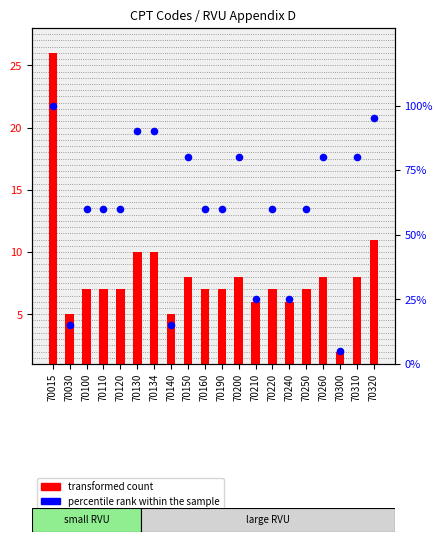

Between 70100 and 70260, which is larger?

70260